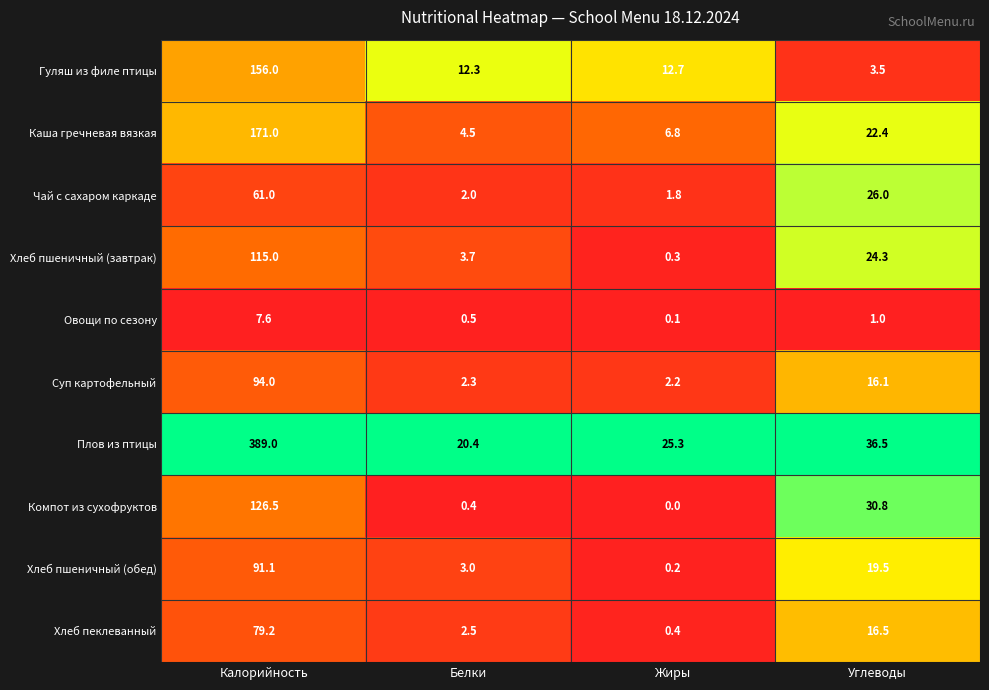

What is the difference between the highest and lowest values at Белки?

20.0